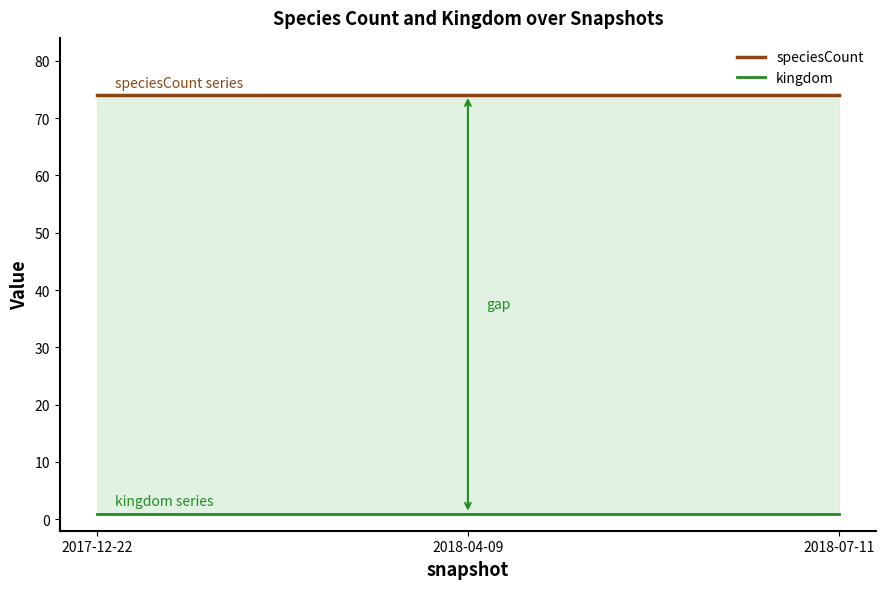

Between 2018-04-09 and 2017-12-22, which is larger?

2018-04-09